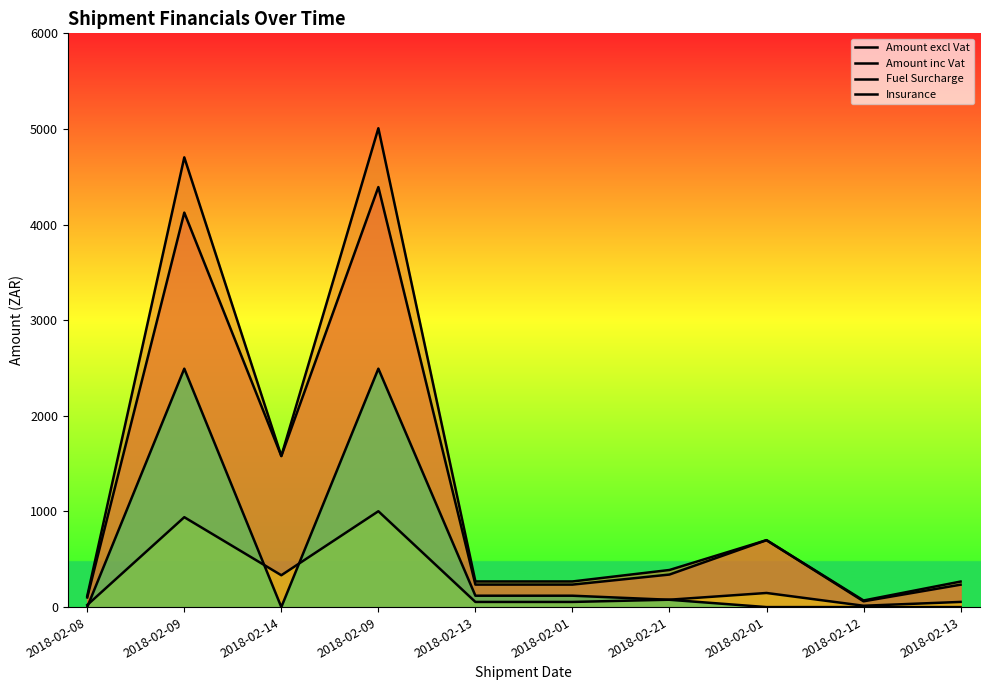

At which category is the sum across all series the highest?

2018-02-09